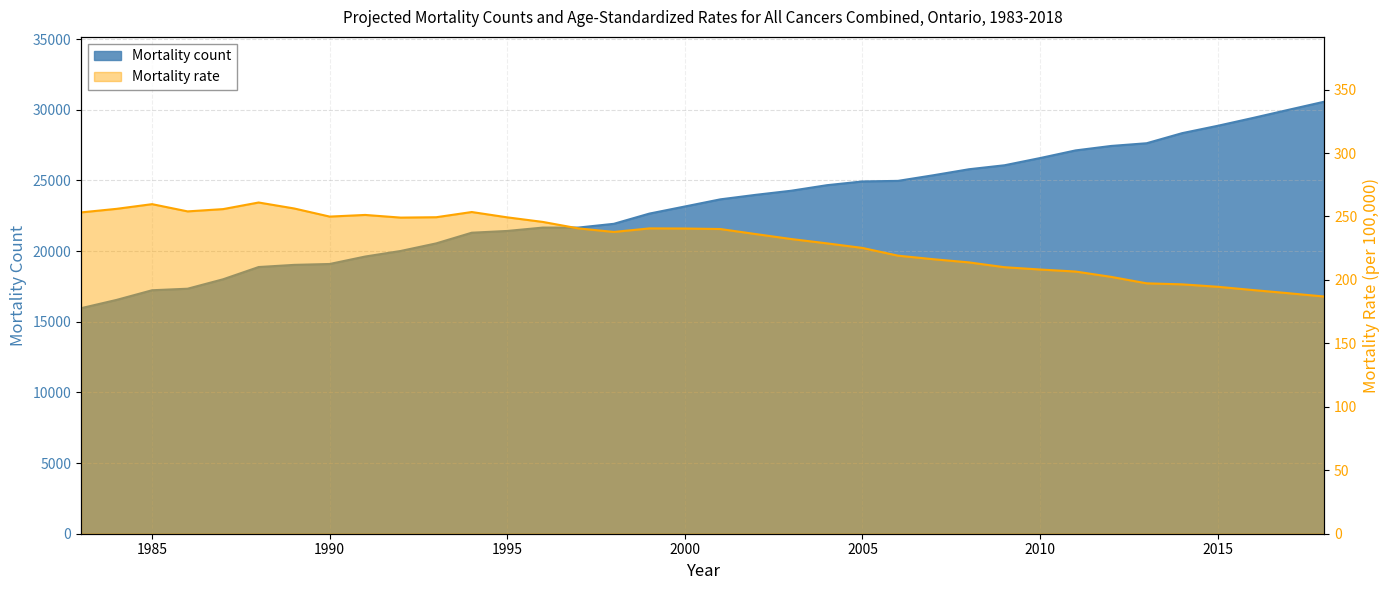

Rank the categories by Mortality count value from highest to lowest.

2018, 2017, 2016, 2015, 2014, 2013, 2012, 2011, 2010, 2009, 2008, 2007, 2006, 2005, 2004, 2003, 2002, 2001, 2000, 1999, 1998, 1997, 1996, 1995, 1994, 1993, 1992, 1991, 1990, 1989, 1988, 1987, 1986, 1985, 1984, 1983